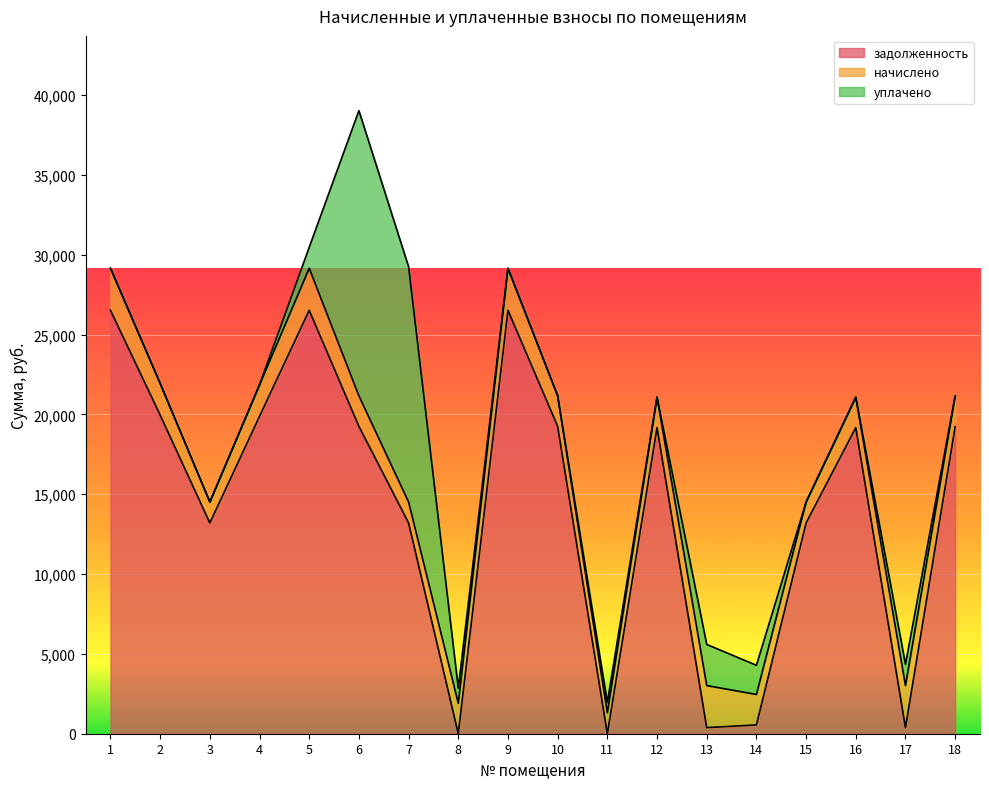

Between 2 and 8, which series saw the biggest shift?

задолженность